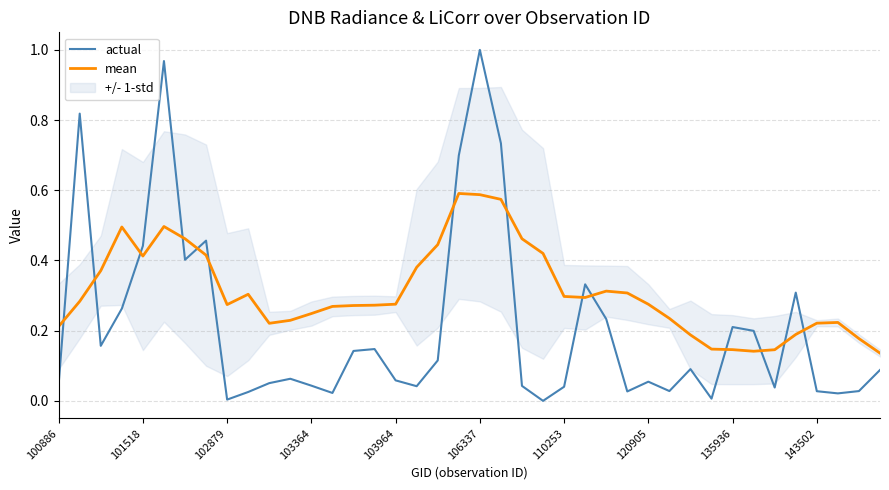

Is it true that mean equals 0.1 at 100886?

False